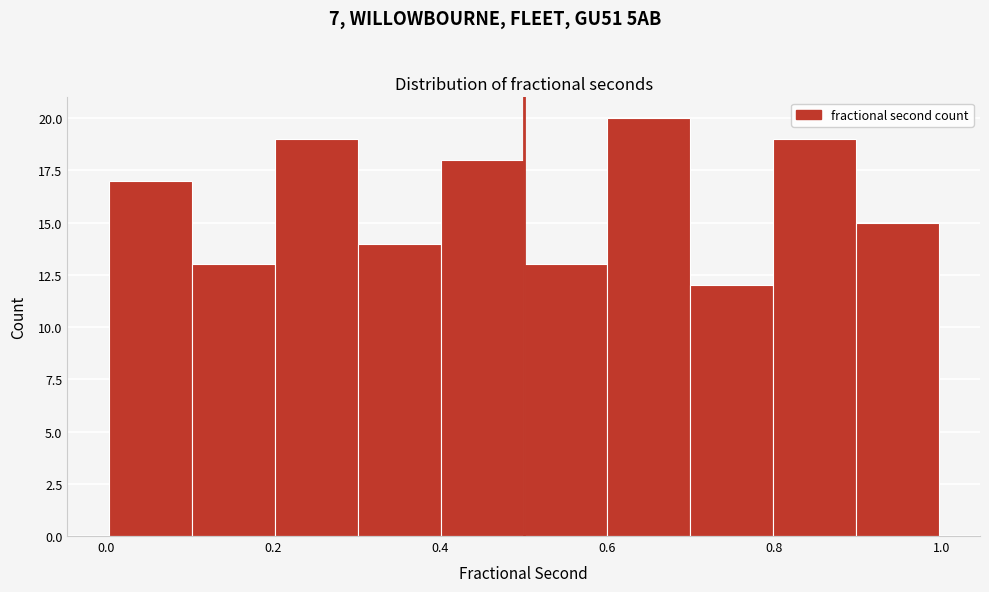

Reading left to right, transcribe this chart: for each bar, give the range it covers on the x-axis and its height. Neither the bar edges nor the heights are printed on the chart, so give them approximately, as read against the axes.

0.0 to 0.1: 17
0.1 to 0.2: 13
0.2 to 0.3: 19
0.3 to 0.4: 14
0.4 to 0.5: 18
0.5 to 0.6: 13
0.6 to 0.7: 20
0.7 to 0.8: 12
0.8 to 0.9: 19
0.9 to 1.0: 15